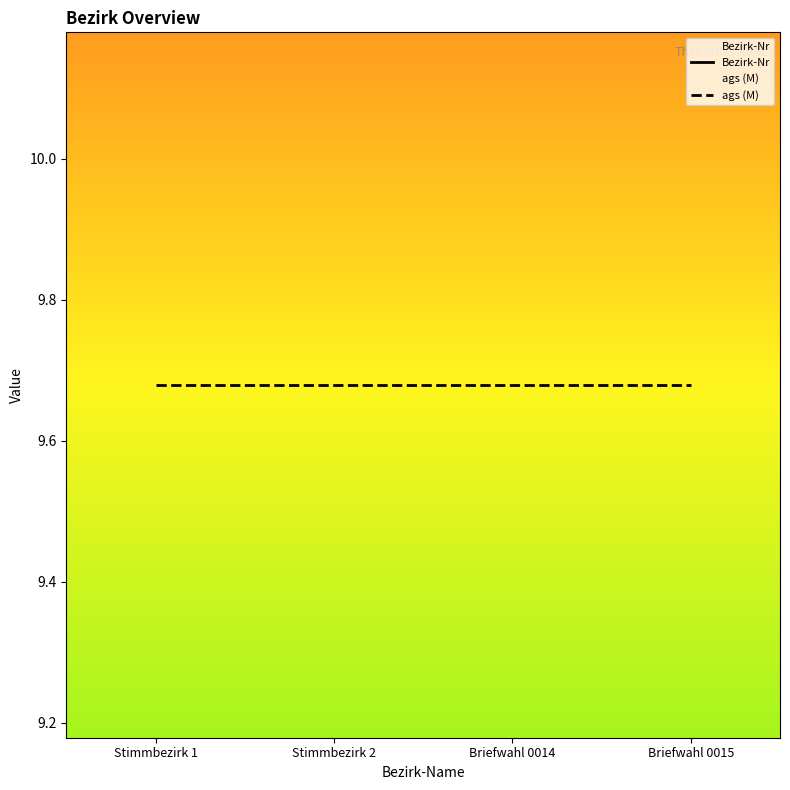

At how many categories does at least one series exceed 7?

4